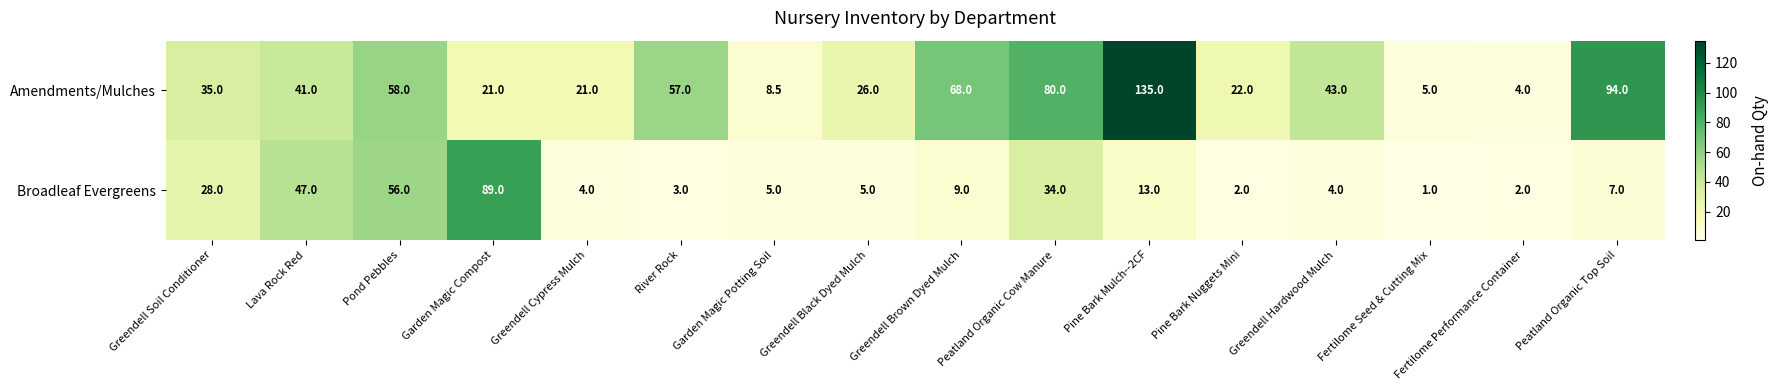

How many distinct data groups are displayed?

2